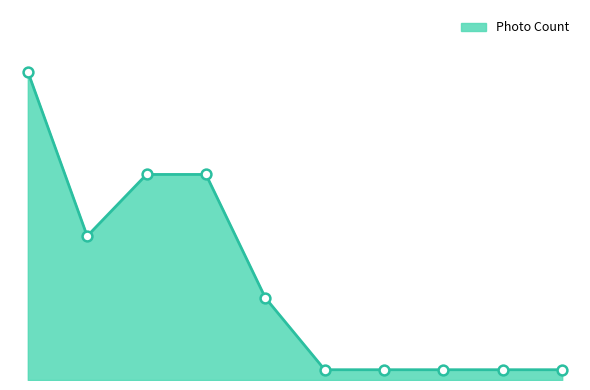

Does the chart have visible grid lines?

No